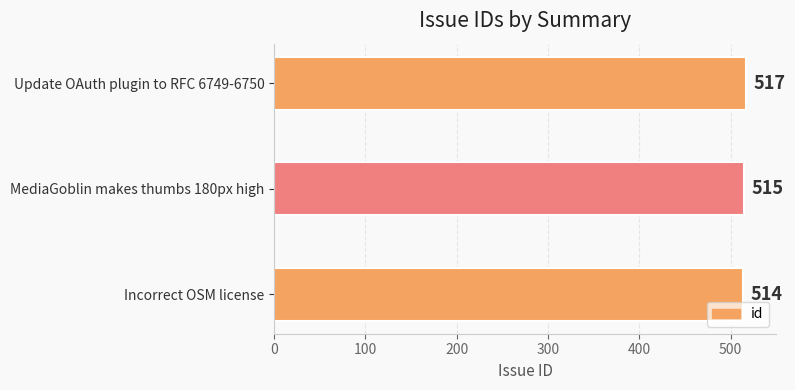

True or false: the data shows 515 at MediaGoblin makes thumbs 180px high.

True